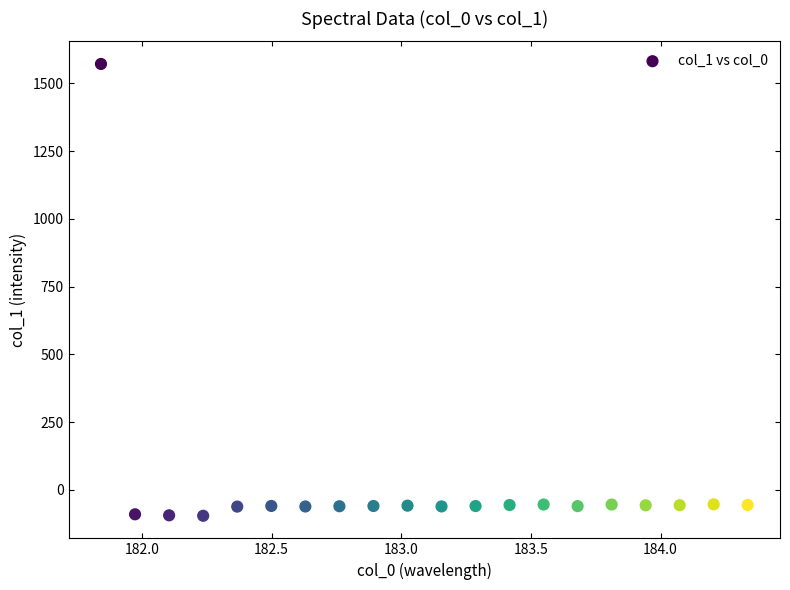

What is the range of X values (max minus min)?

2.5